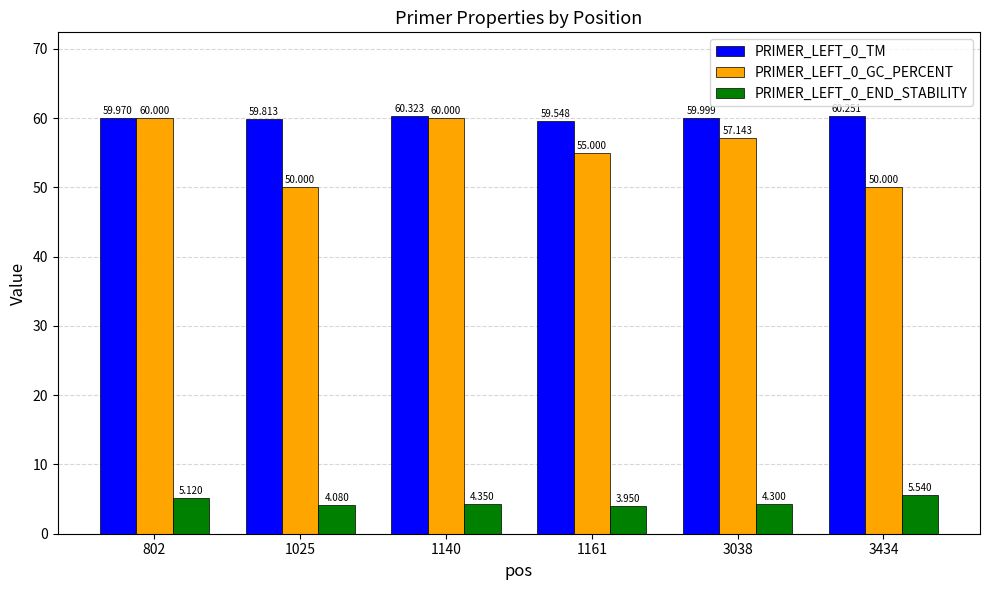

Rank the categories by PRIMER_LEFT_0_END_STABILITY value from highest to lowest.

3434, 802, 1140, 3038, 1025, 1161